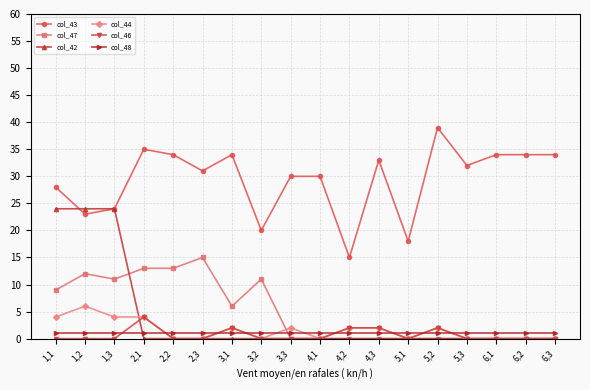

What is the difference between the highest and lowest values at 4,2?

15